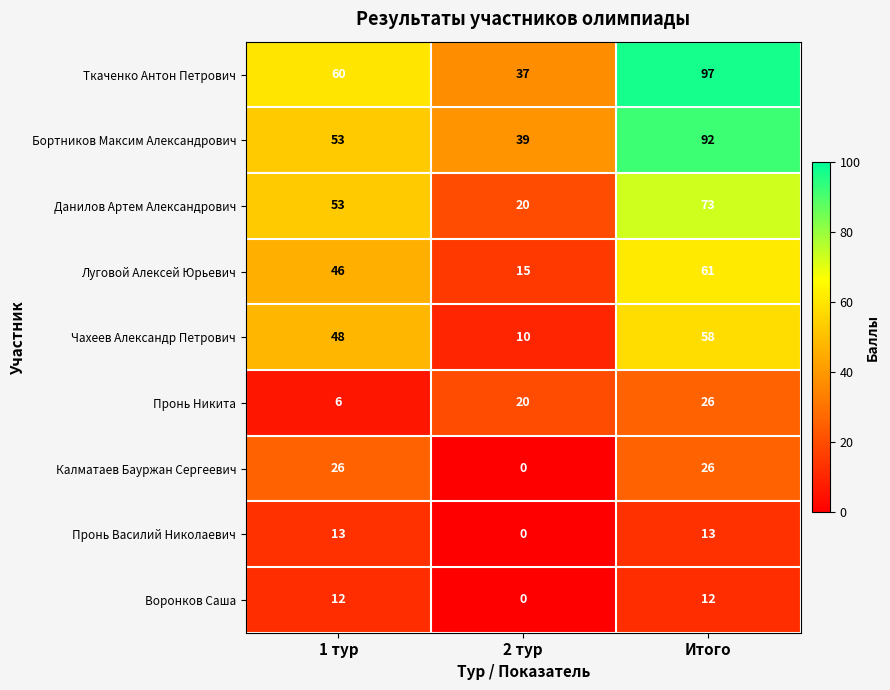

Reading left to right, list all the values displayed in this chart.

Ткаченко Антон Петрович: 60	37	97
Бортников Максим Александрович: 53	39	92
Данилов Артем Александрович: 53	20	73
Луговой Алексей Юрьевич: 46	15	61
Чахеев Александр Петрович: 48	10	58
Пронь Никита: 6	20	26
Калматаев Бауржан Сергеевич: 26	0	26
Пронь Василий Николаевич: 13	0	13
Воронков Саша: 12	0	12